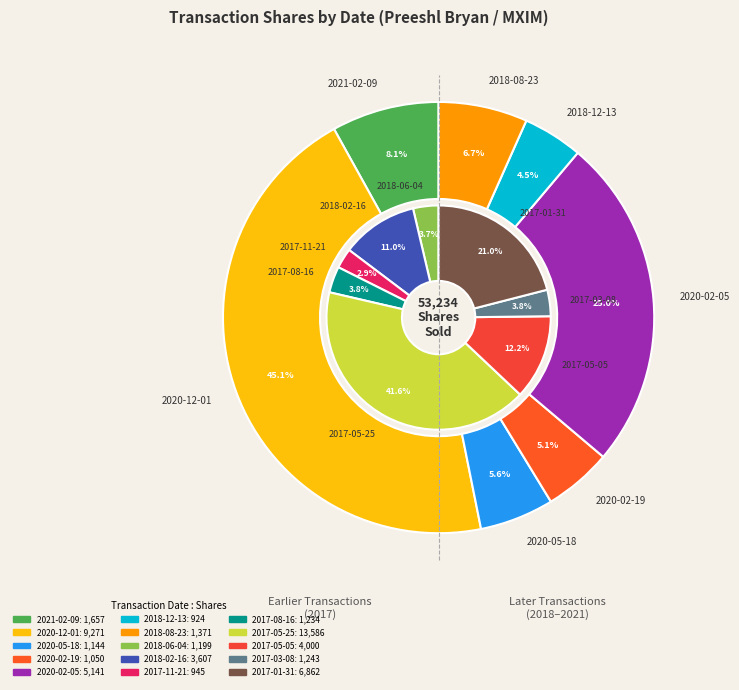

Combined, do 2017-08-16 and 2018-08-23 account for over 50%?

No